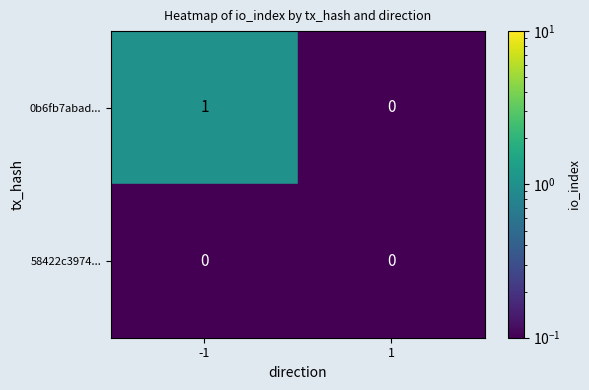

What is the maximum value shown in the chart?

1